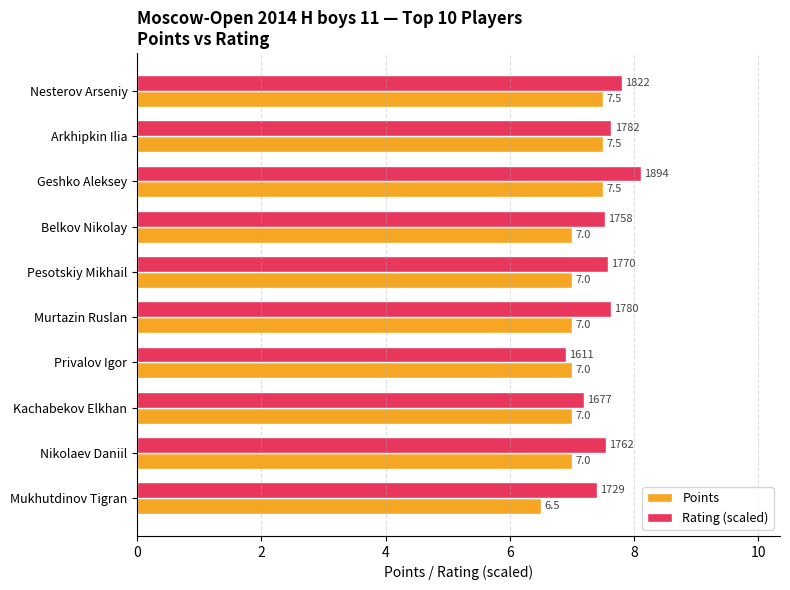

What is the lowest value of the Rating (scaled) series?

6.9